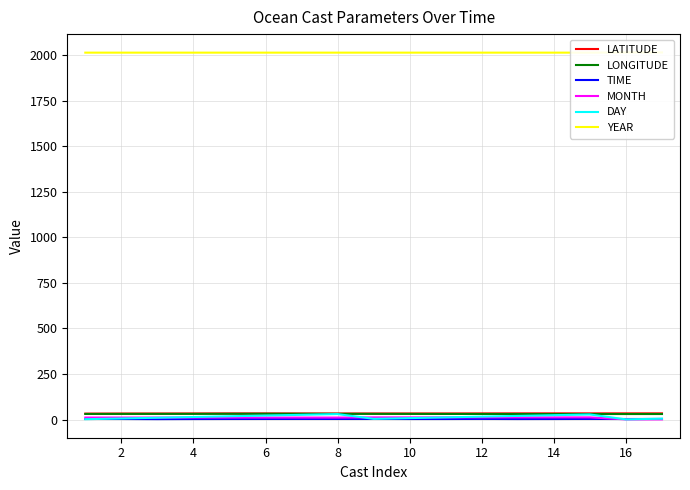

At which category is the sum across all series the highest?

8